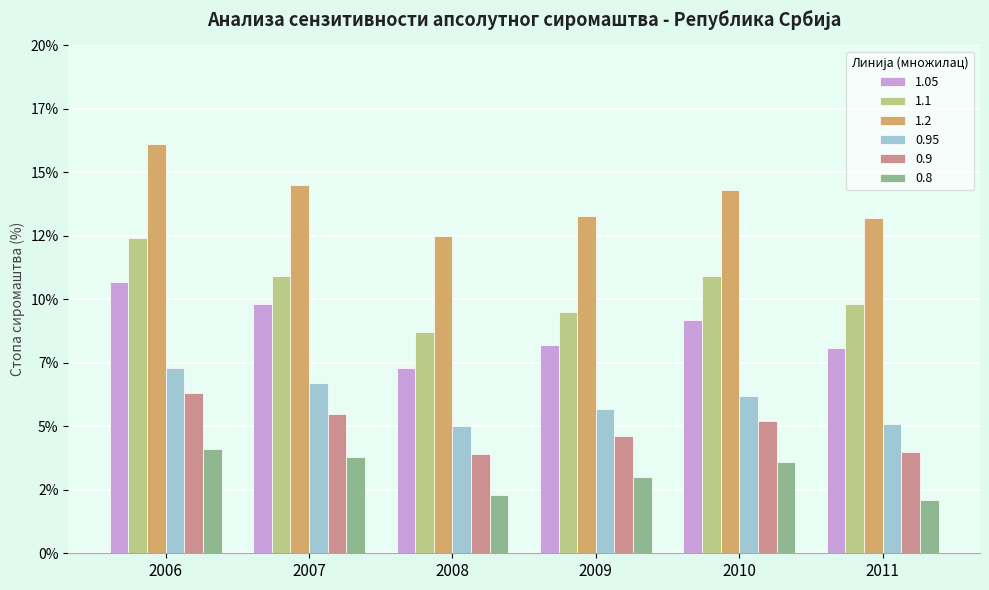

At which category is the sum across all series the highest?

2006